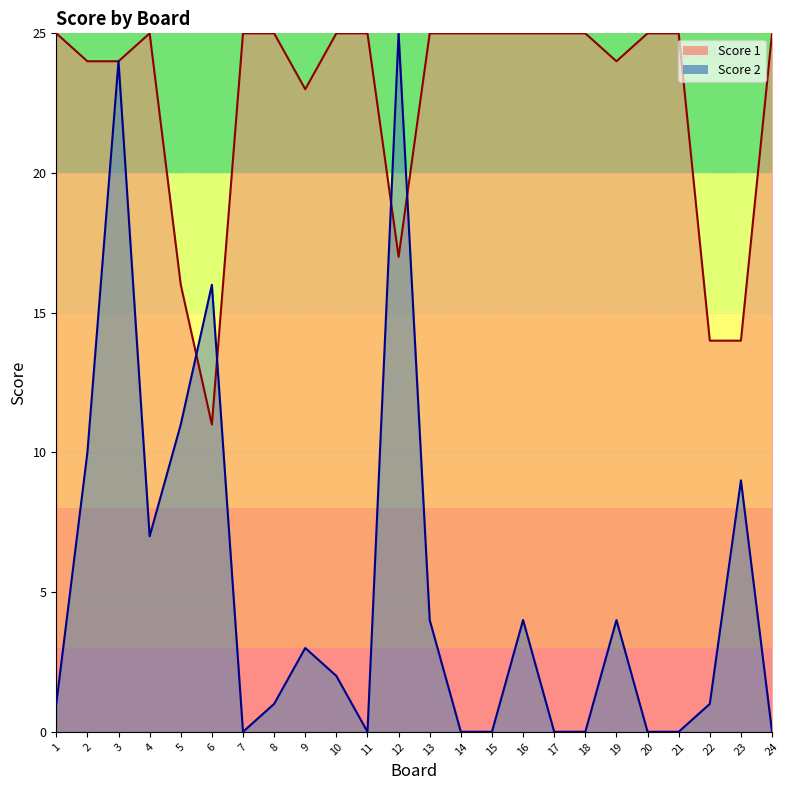

What is the spread (max minus min) of values at 16?

21